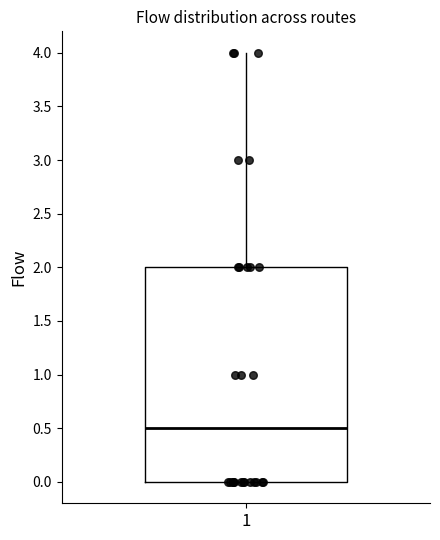

Transcribe this box plot: give where the median line is, the range the box spans, and where the two whiskers end, as read against the y-axis. The values are not printed on the chart, so give them approximately, as read against the axis.

median 0.5, box 0.0 to 2.0, whiskers 0.0 to 4.0